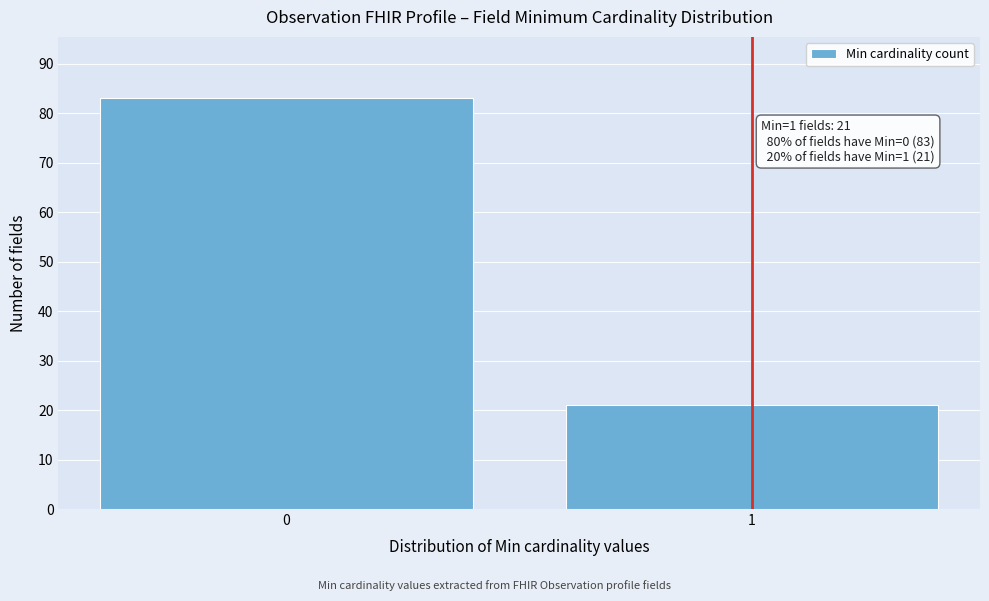

Reading right to left, what are all the values shown in this chart?

1=21	0=83